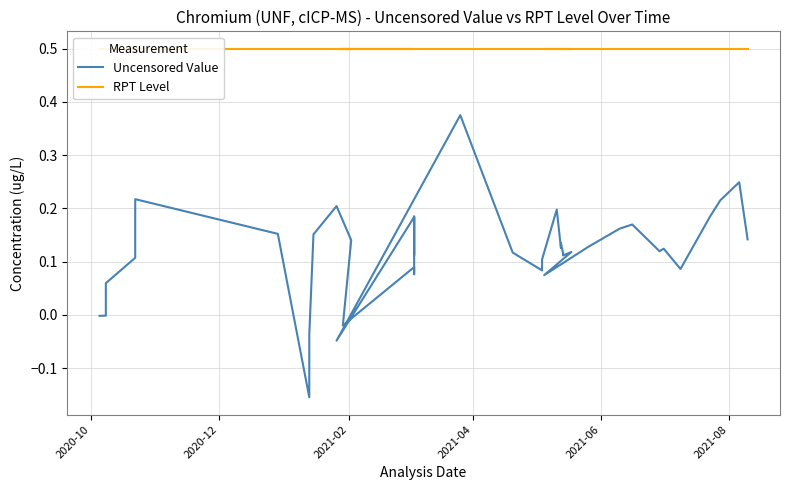

Reading left to right, what are all the values shown in this chart?

Uncensored Value: -0.0	-0.0	0.1	0.1	0.2	0.2	-0.2	-0.1	-0.0	0.2	0.2	0.1	-0.0	0.1	0.1	0.2	0.1	0.2	-0.0	0.4	0.1	0.1	0.1	0.2	0.1	0.1	0.1	0.1	0.1	0.1	0.1	0.2	0.2	0.1	0.1	0.1	0.2	0.2	0.2	0.1
RPT Level: 0.5	0.5	0.5	0.5	0.5	0.5	0.5	0.5	0.5	0.5	0.5	0.5	0.5	0.5	0.5	0.5	0.5	0.5	0.5	0.5	0.5	0.5	0.5	0.5	0.5	0.5	0.5	0.5	0.5	0.5	0.5	0.5	0.5	0.5	0.5	0.5	0.5	0.5	0.5	0.5